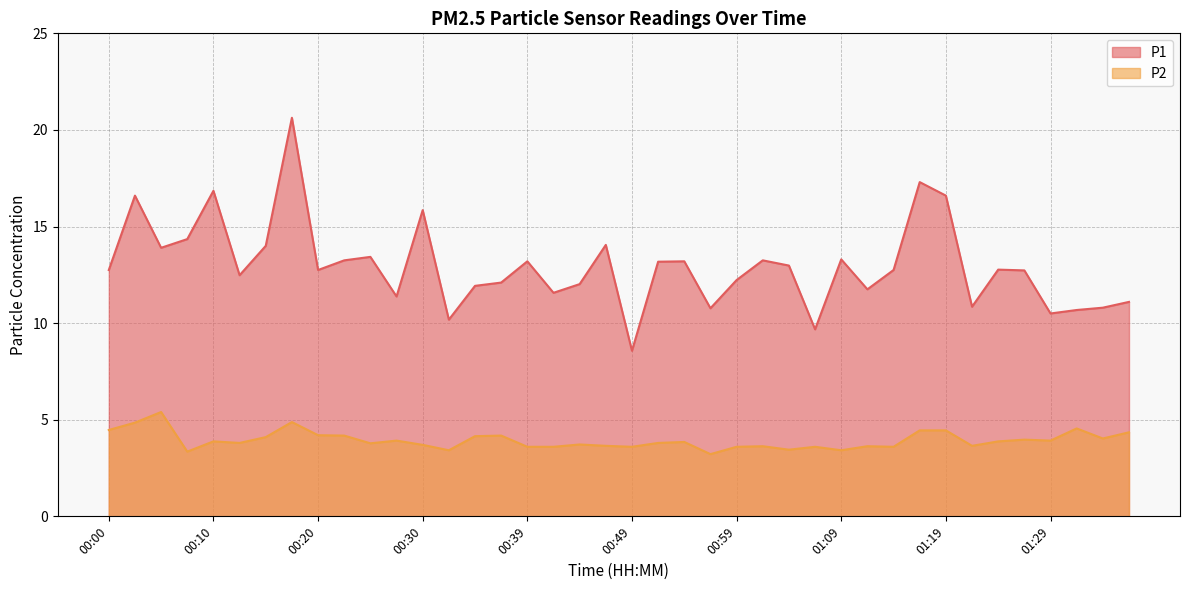

Where does the P1 series first go above 12?

00:00